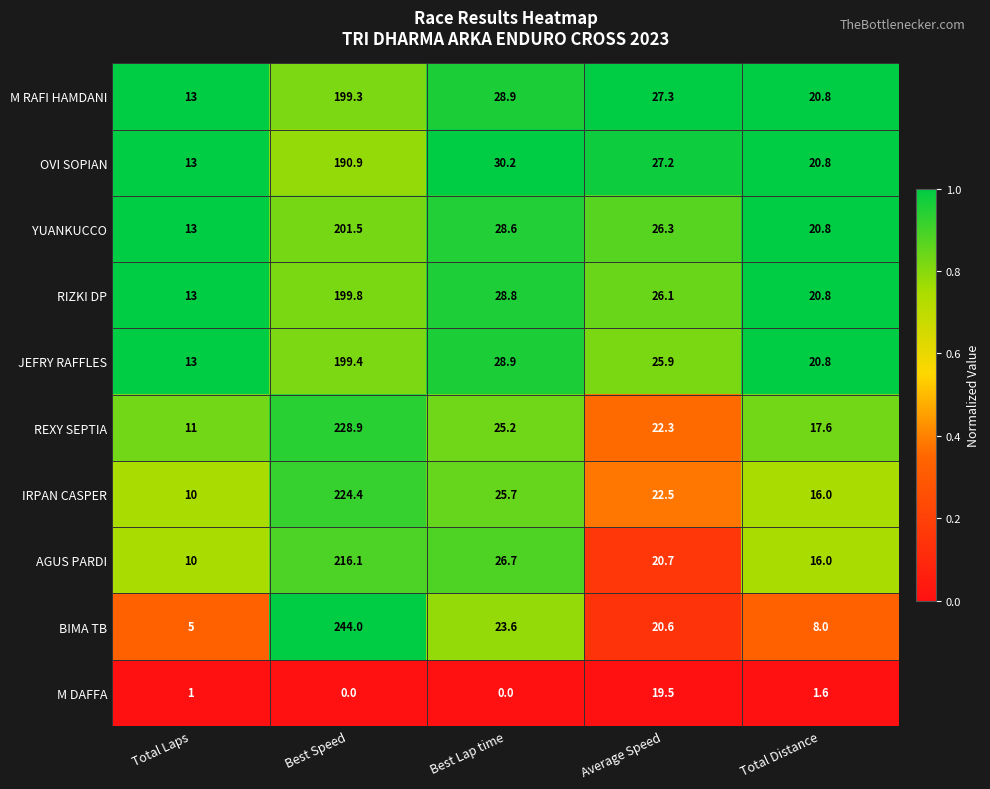

What is the total value across all series at Best Lap time?

246.6